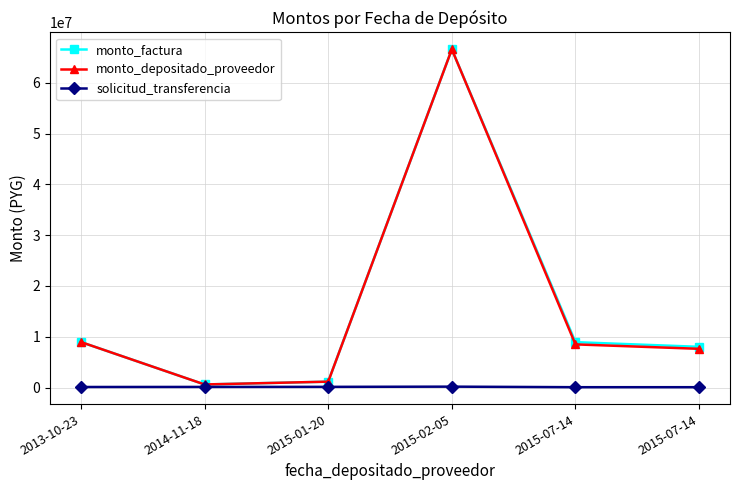

At 2013-10-23, list the series in order from smallest to largest.

solicitud_transferencia, monto_factura, monto_depositado_proveedor